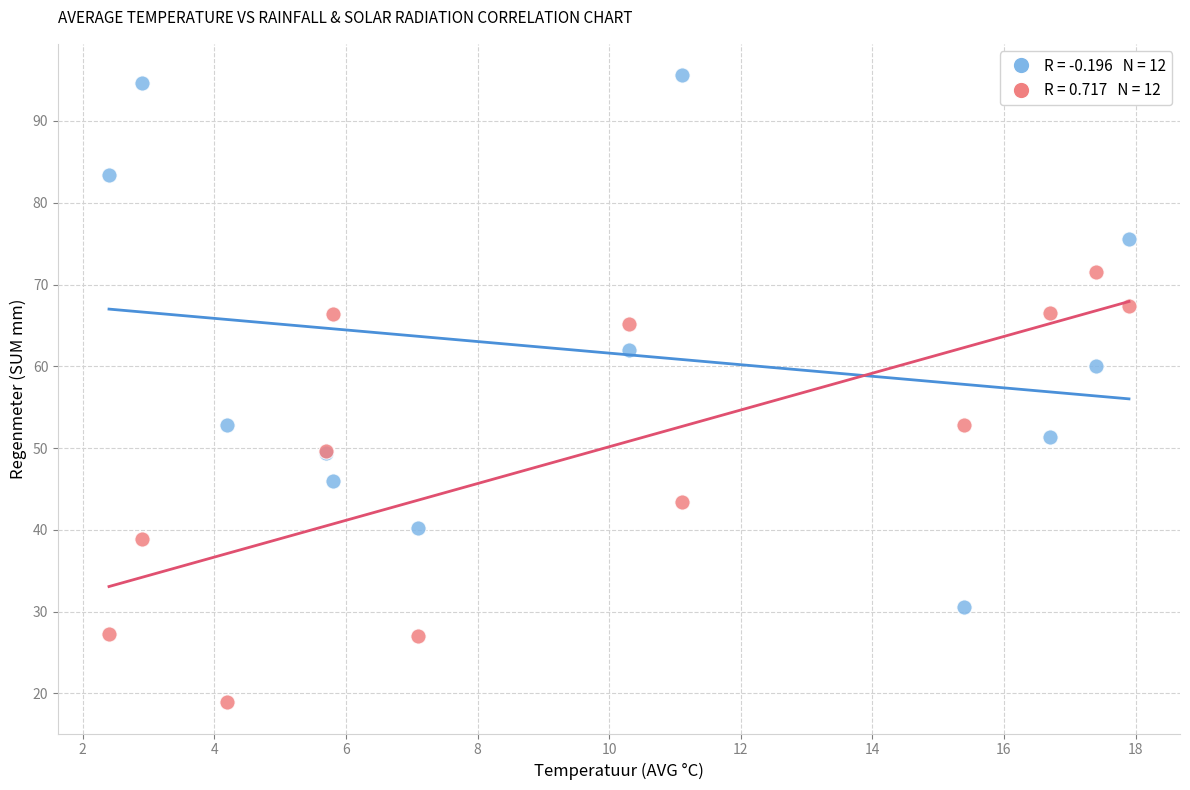

Across all series, what Y value is closest to 57?

60.0